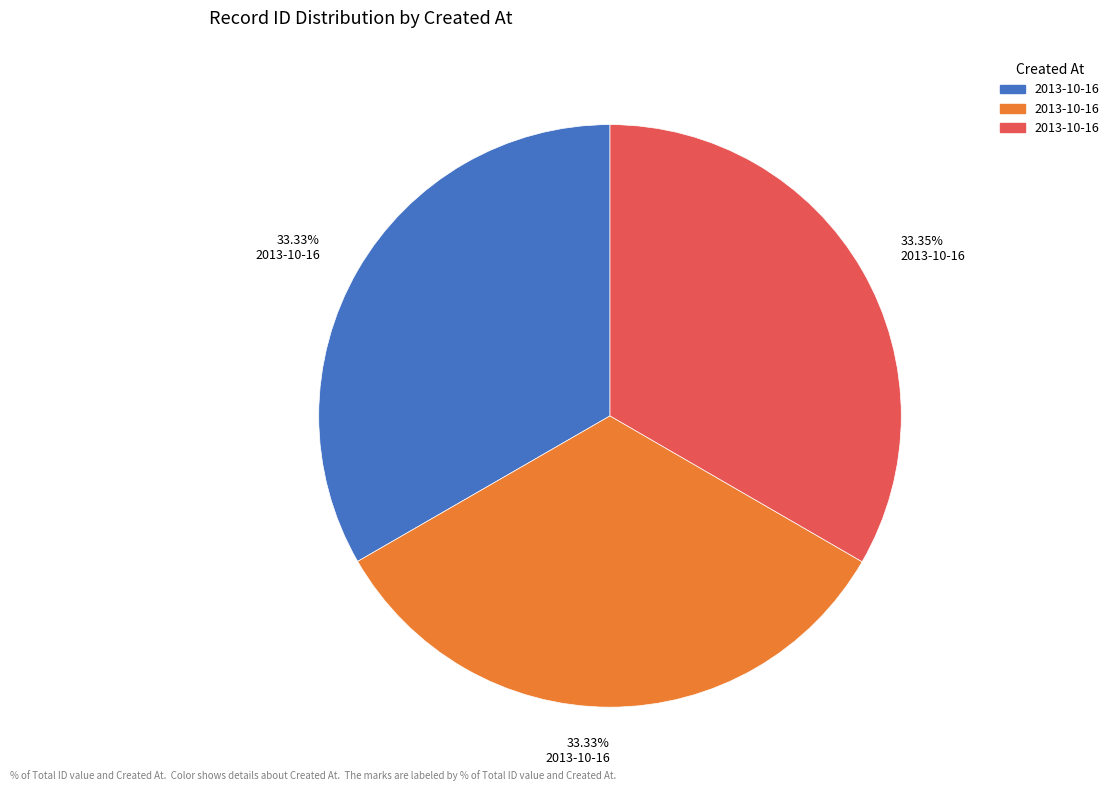

Is there a majority slice in this chart?

No